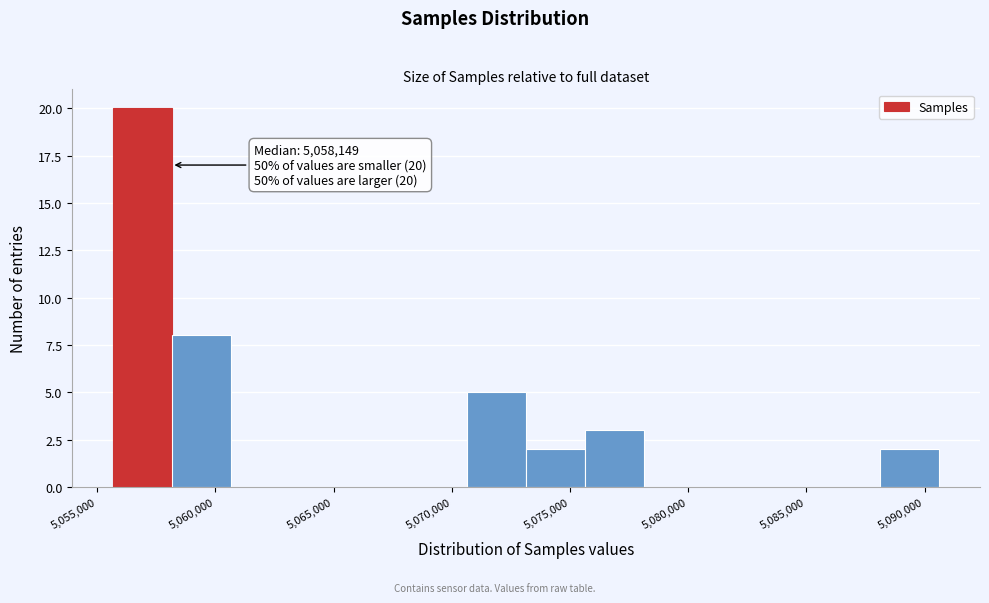

Over which range of the x-axis is the bar tallest?

5055500 to 5058000